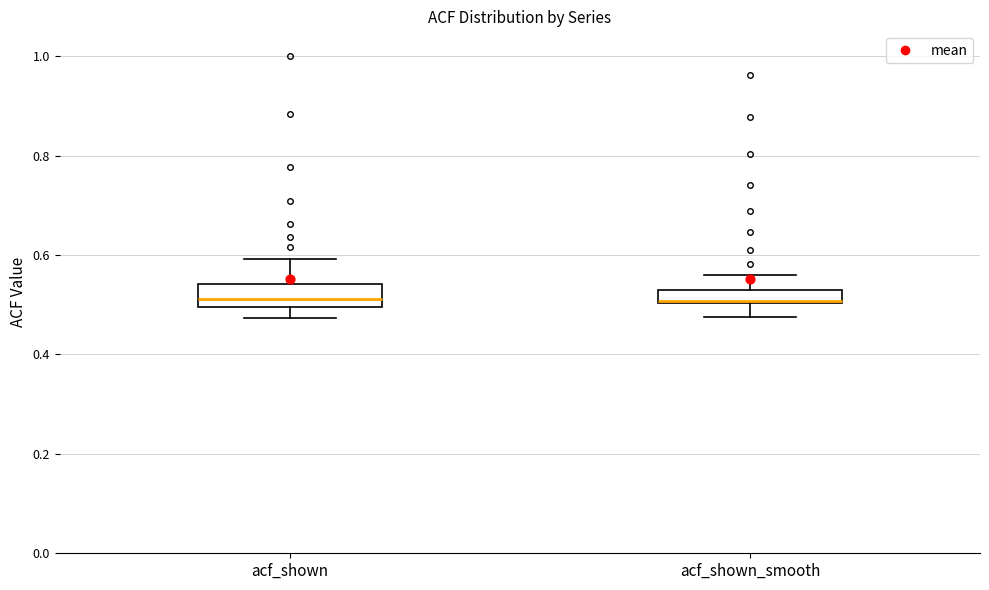

Where does the median line of the box for acf_shown sit on the y-axis? The values are not printed on the chart, so give them approximately, as read against the axis.

0.52